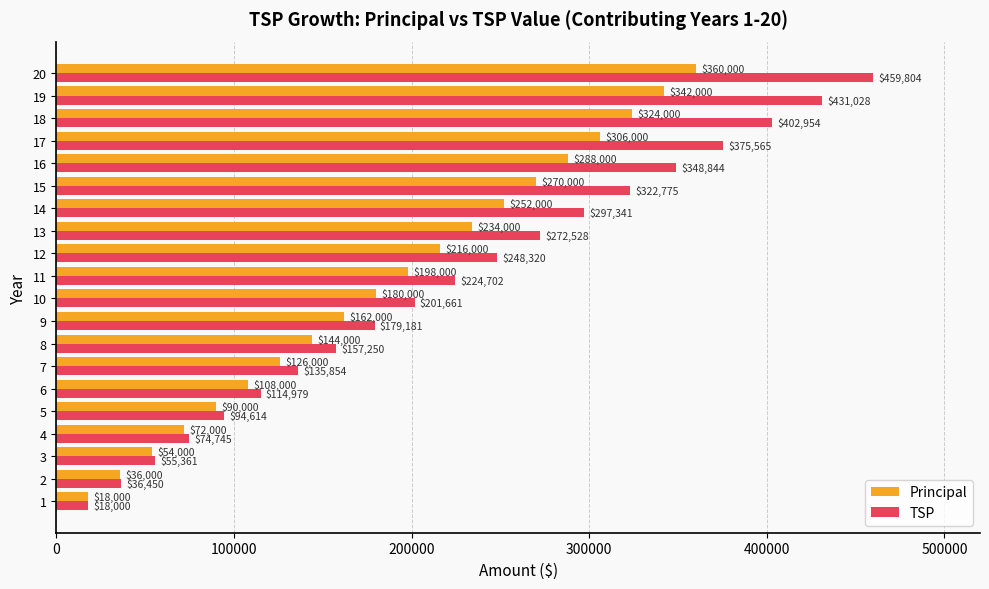

What are all the series names shown in the legend?

Principal, TSP